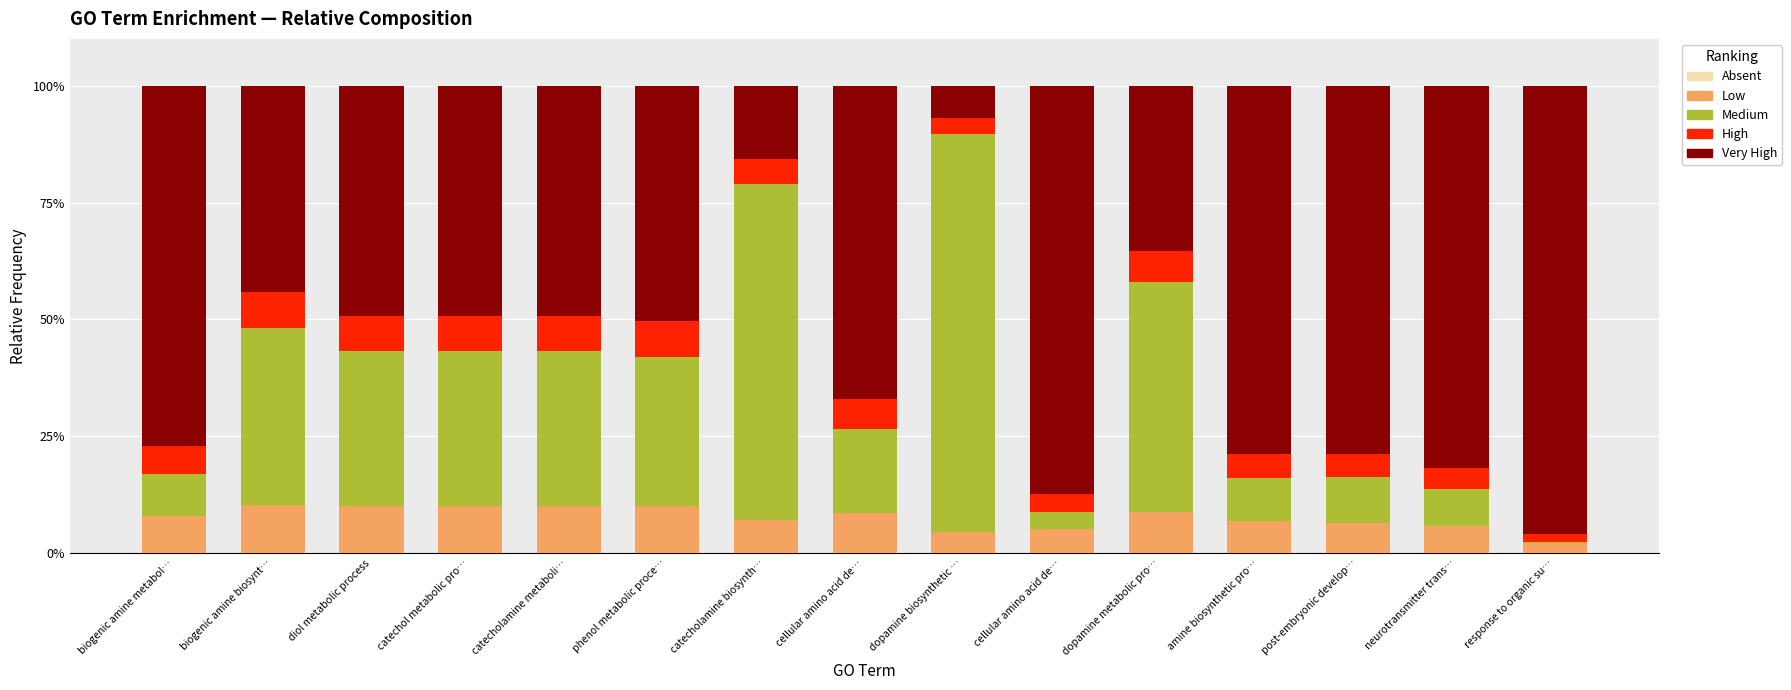

Rank the series by their maximum value, from lowest to highest.

Absent, High, Low, Medium, Very High